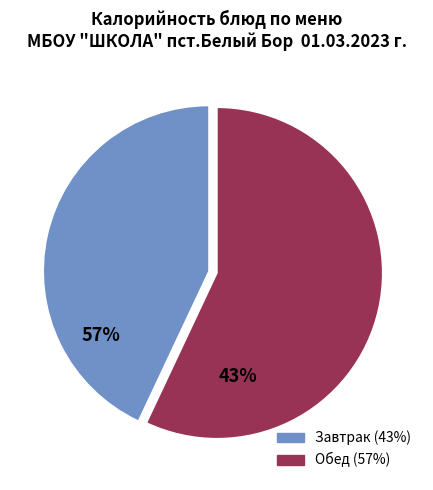

Is there a majority slice in this chart?

Yes